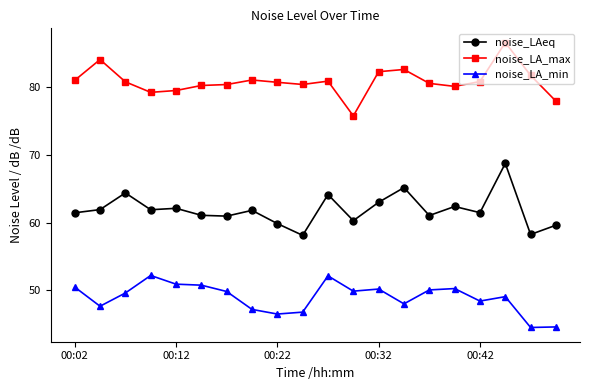

What is the minimum value shown in the chart?

44.5